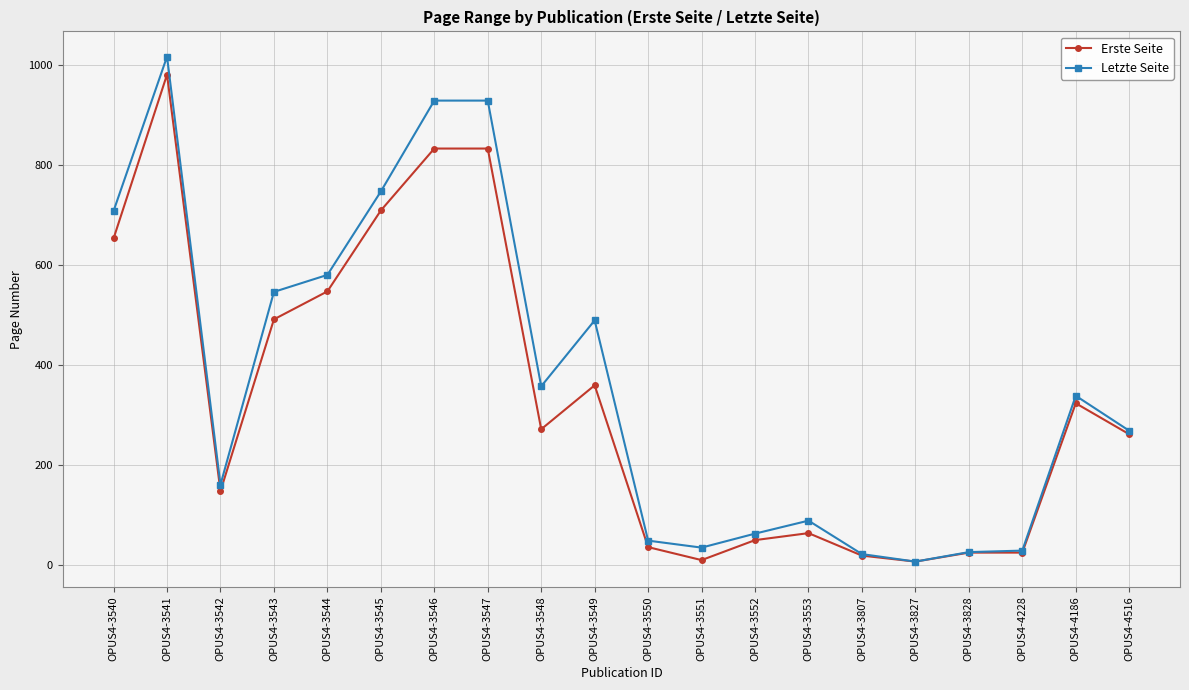

Where is Letzte Seite nearest to the value 511?

OPUS4-3549